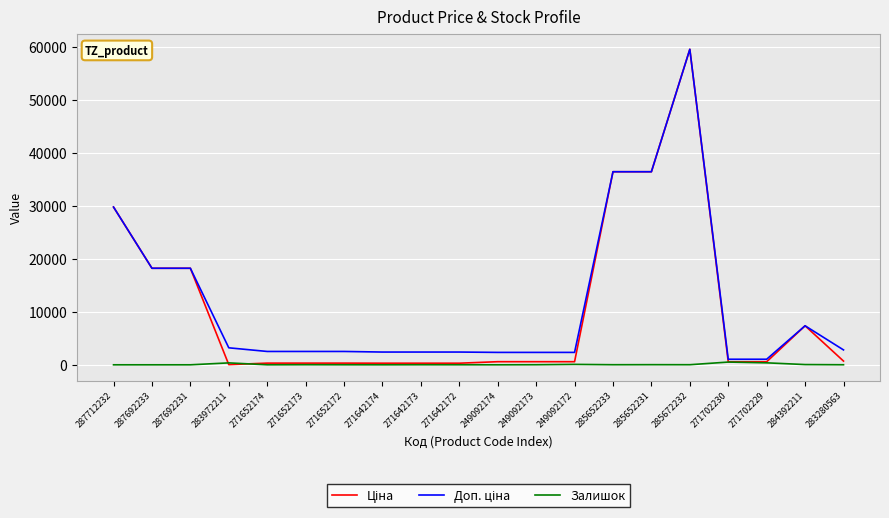

How many lines are shown in the chart?

3